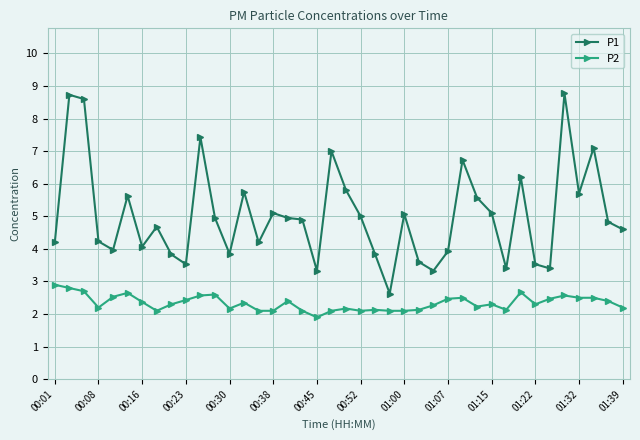

What is the sum of all P2 values?

93.6